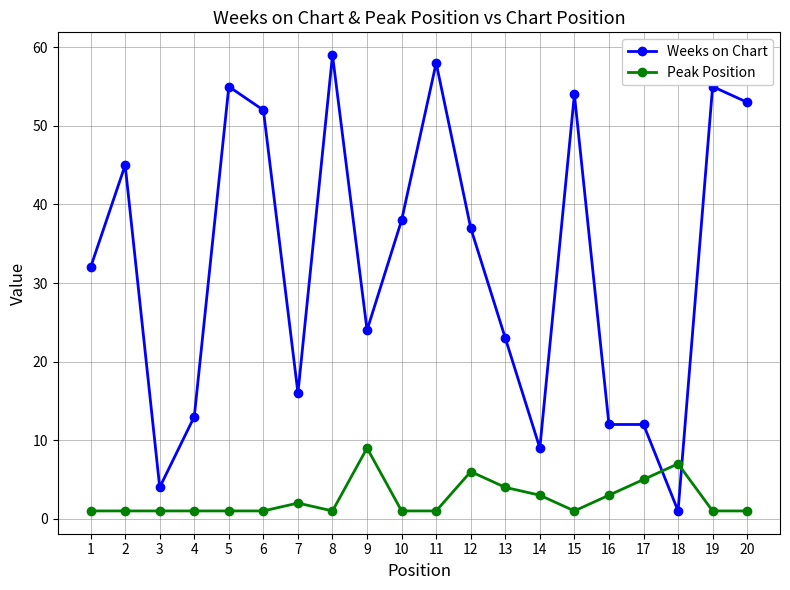

At which label is Weeks on Chart closest to 30?

1